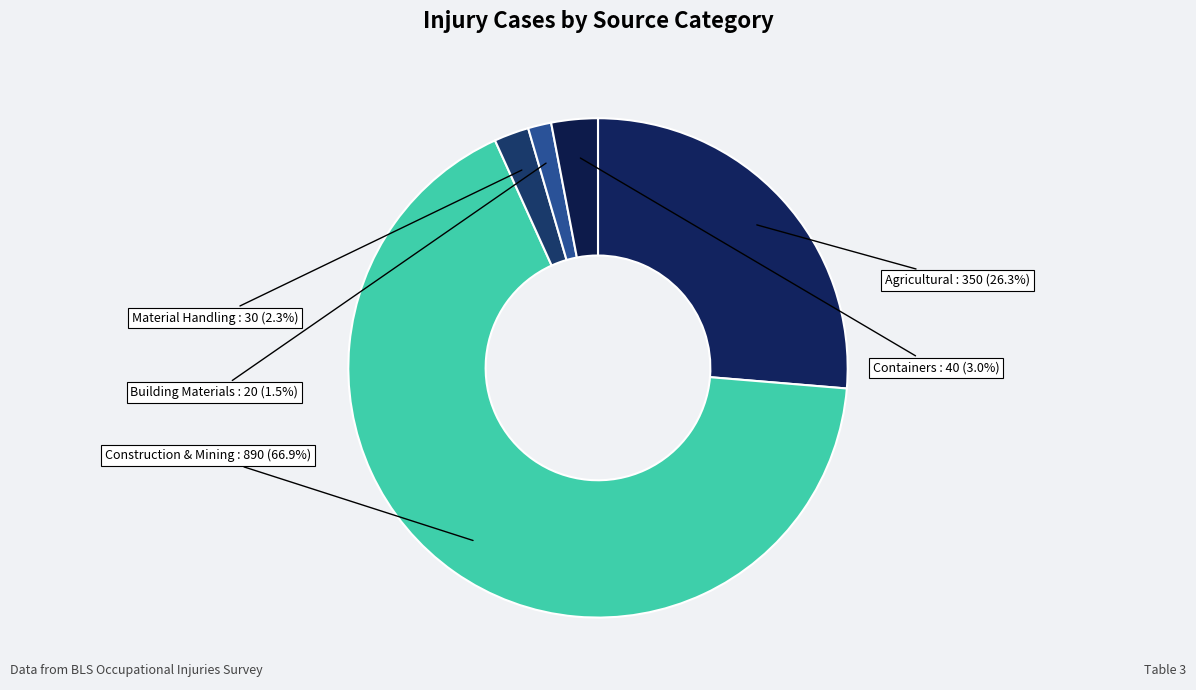

How many segments does this pie chart have?

5